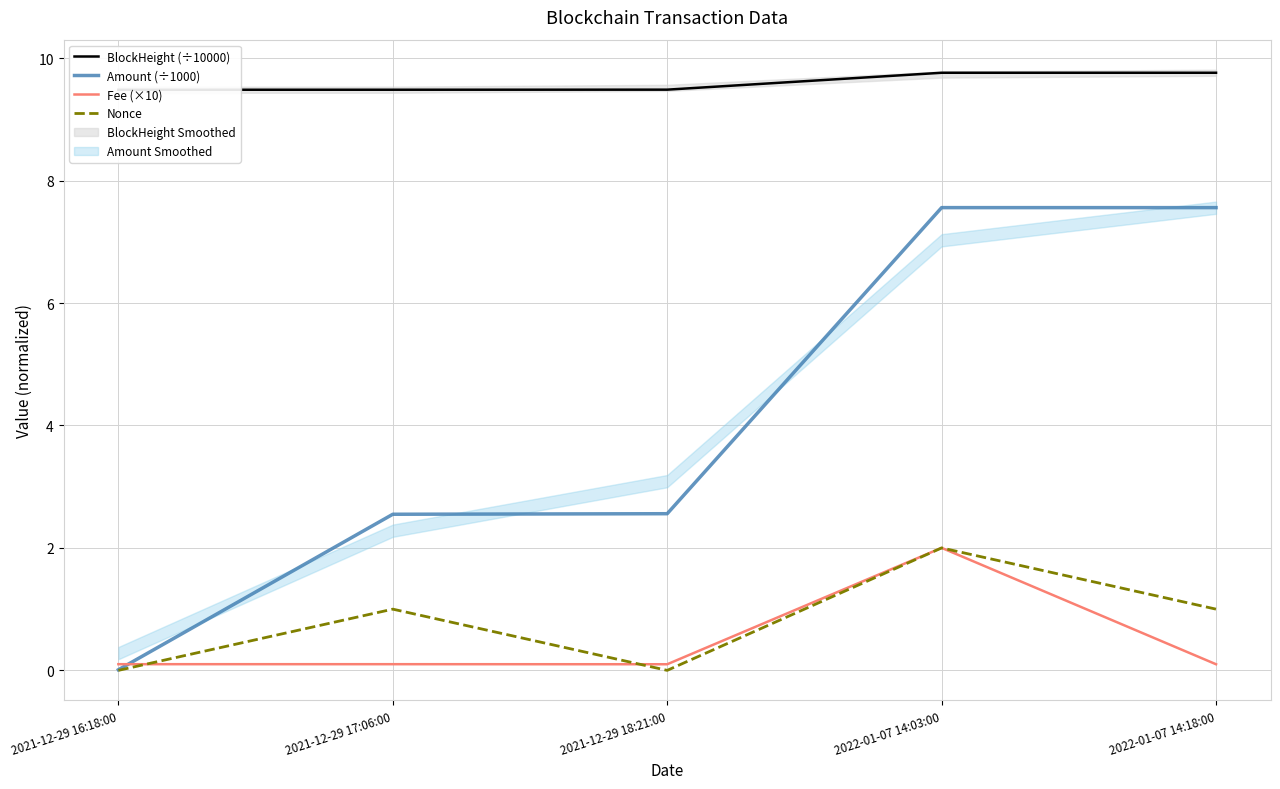

Rank the series by their maximum value, from lowest to highest.

Nonce, Fee (×10), Amount (÷1000), BlockHeight (÷10000)